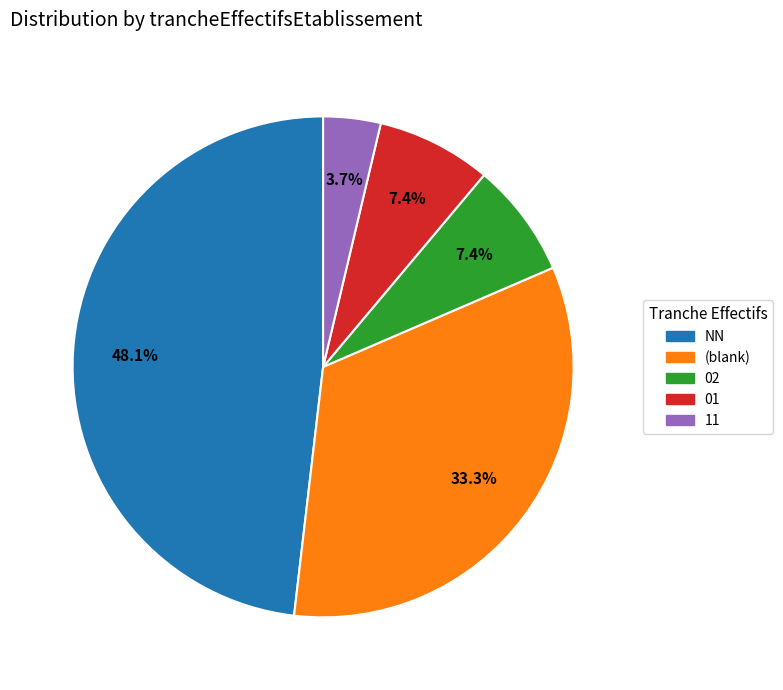

What is the smallest slice in the pie chart?

11